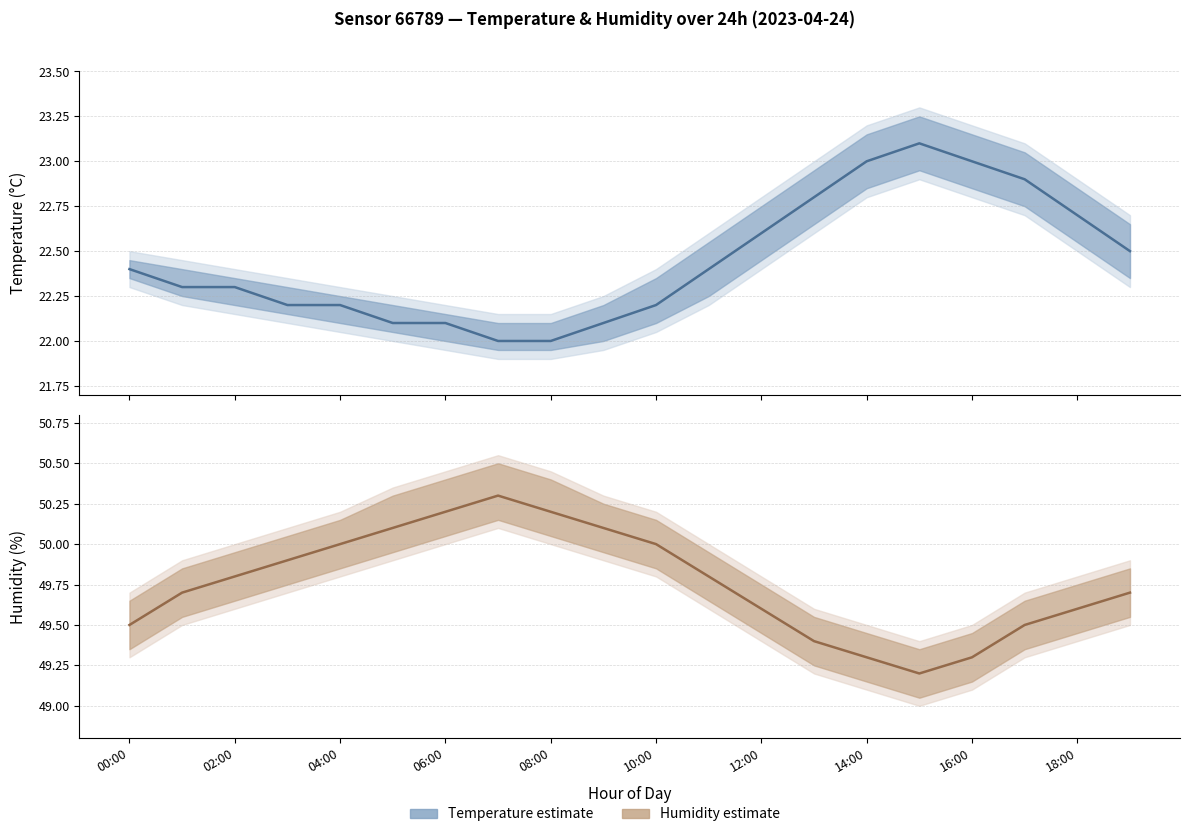

List the series in order of their overall mean, lowest first.

temperature, humidity